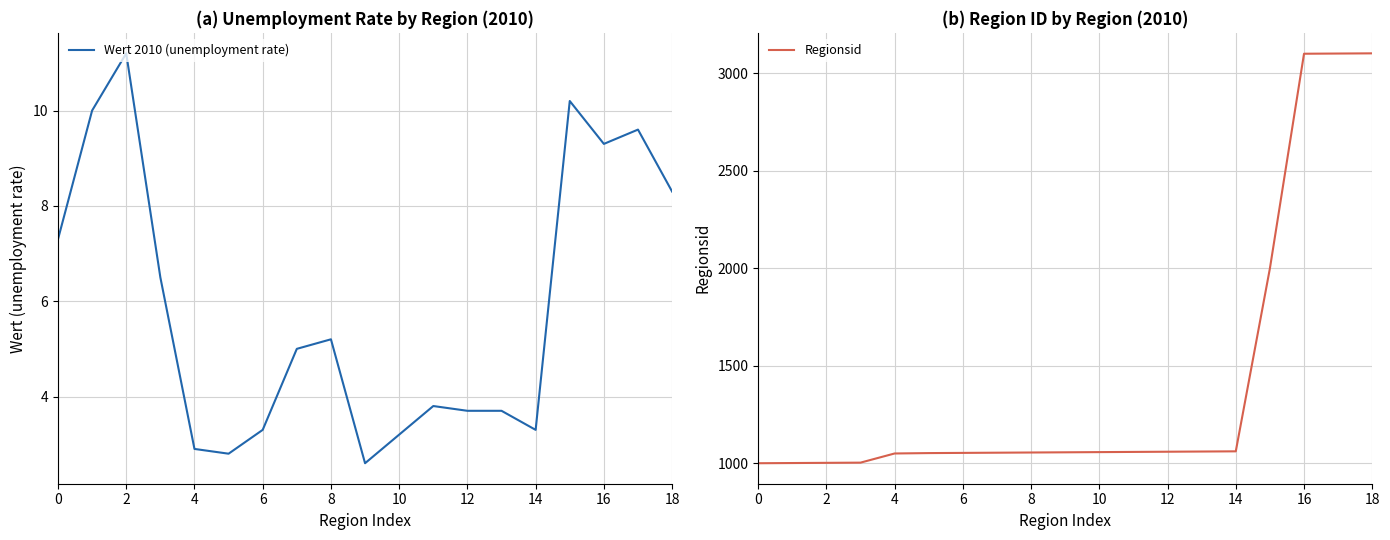

The Regionsid series shows 1441.3 at 10. True or false?

False